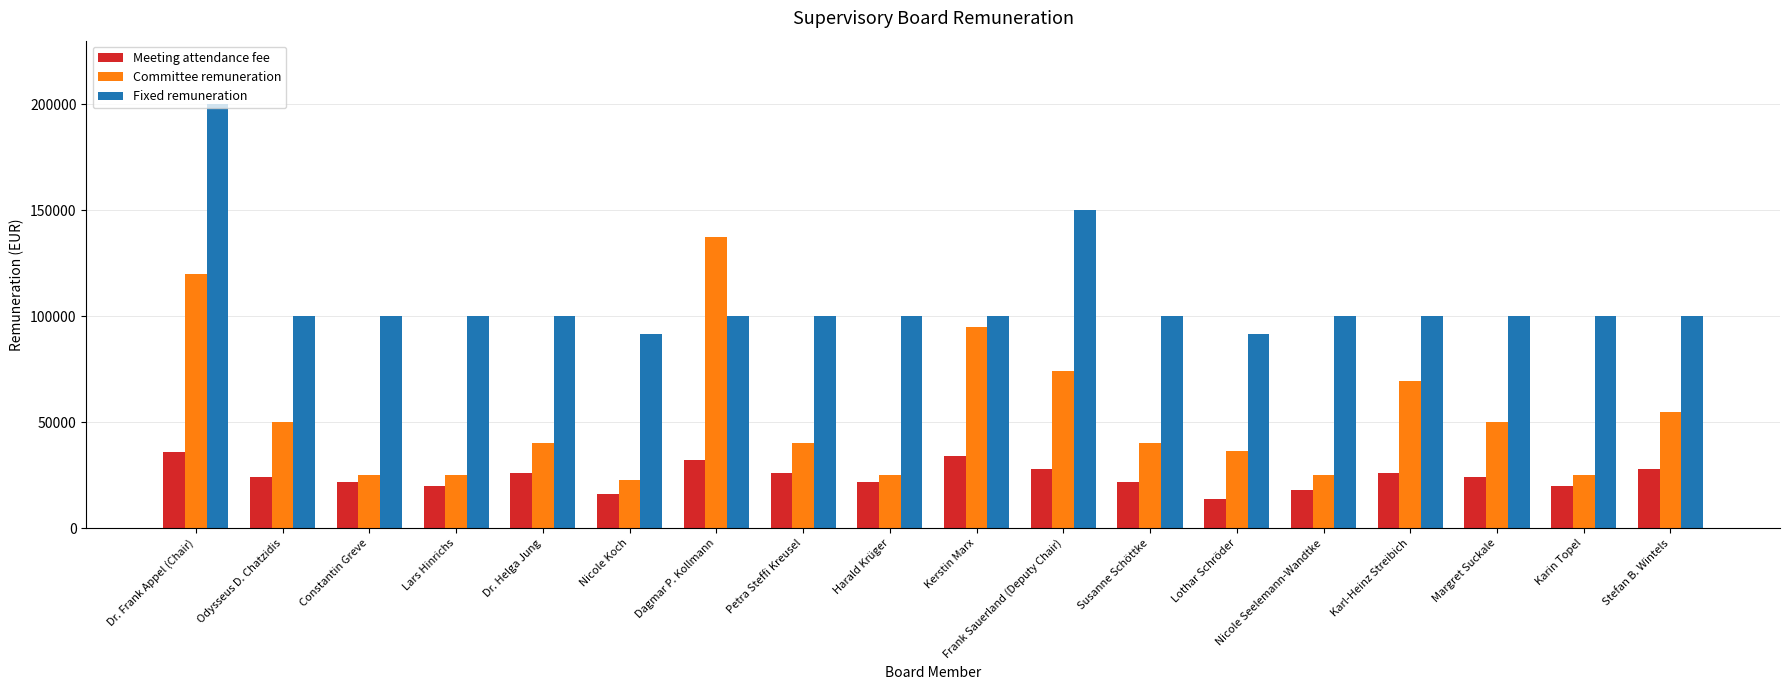

Where does the Committee remuneration series first go above 40000?

Dr. Frank Appel (Chair)